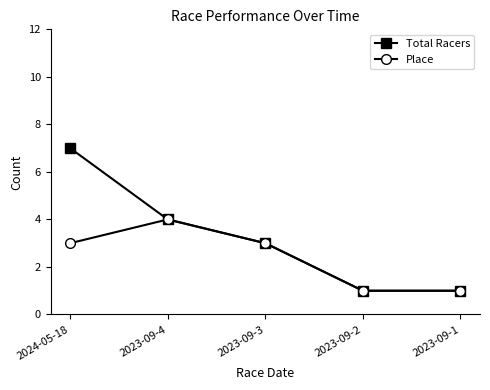

Rank the series by their maximum value, from lowest to highest.

Place, Total Racers